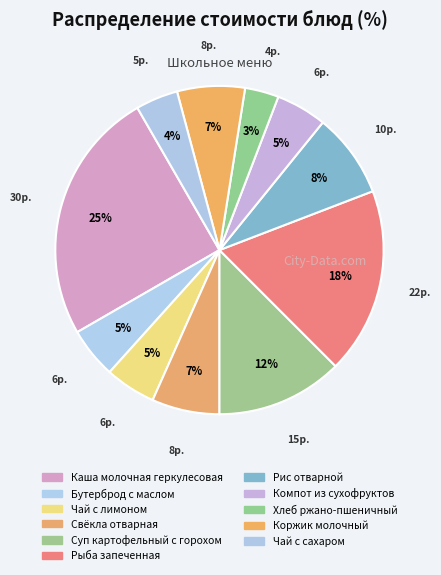

To the nearest percent, what is the average slice percentage?

9%